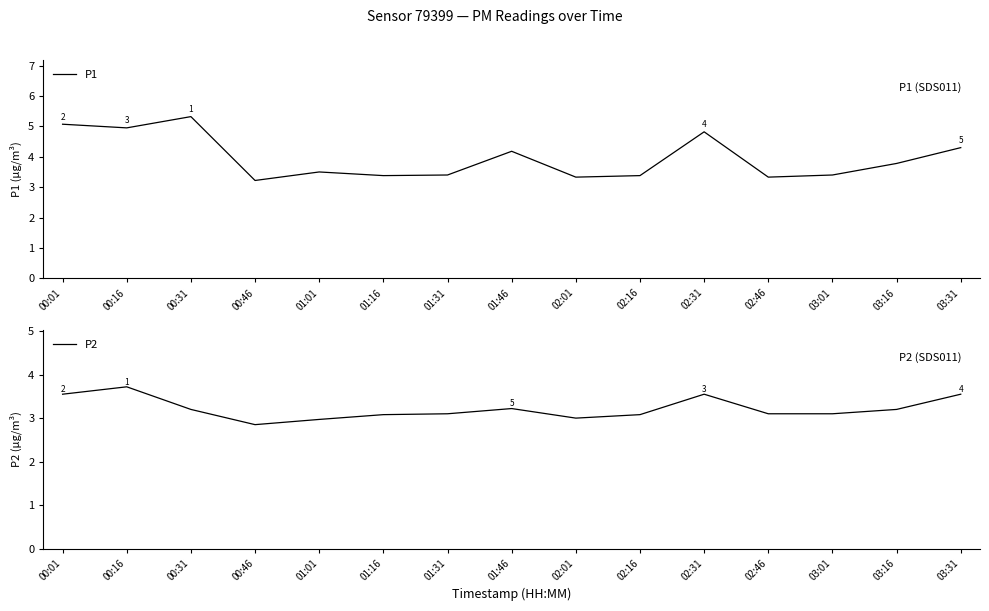

Rank the series by their average value, from lowest to highest.

P2, P1